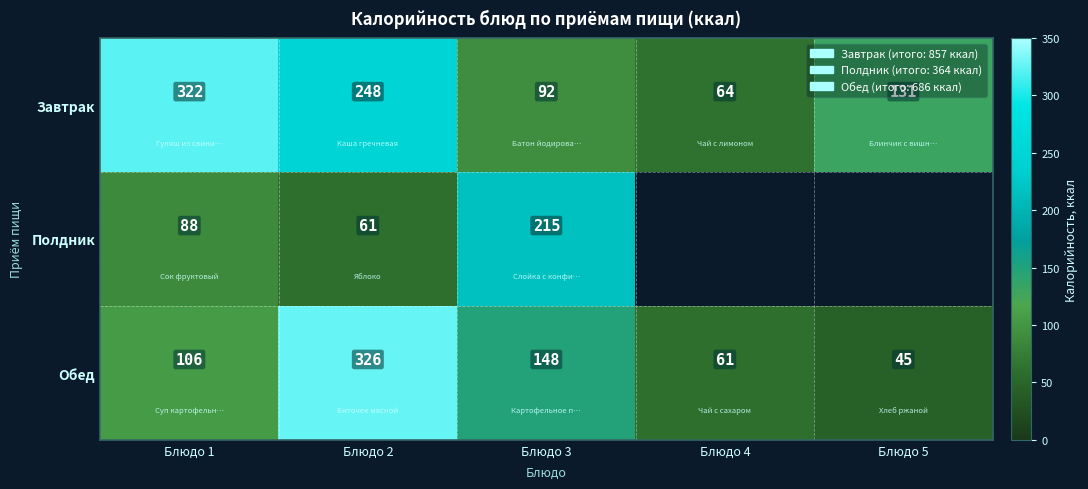

What value does the Обед series have at Блюдо 3, to the nearest 5?

150